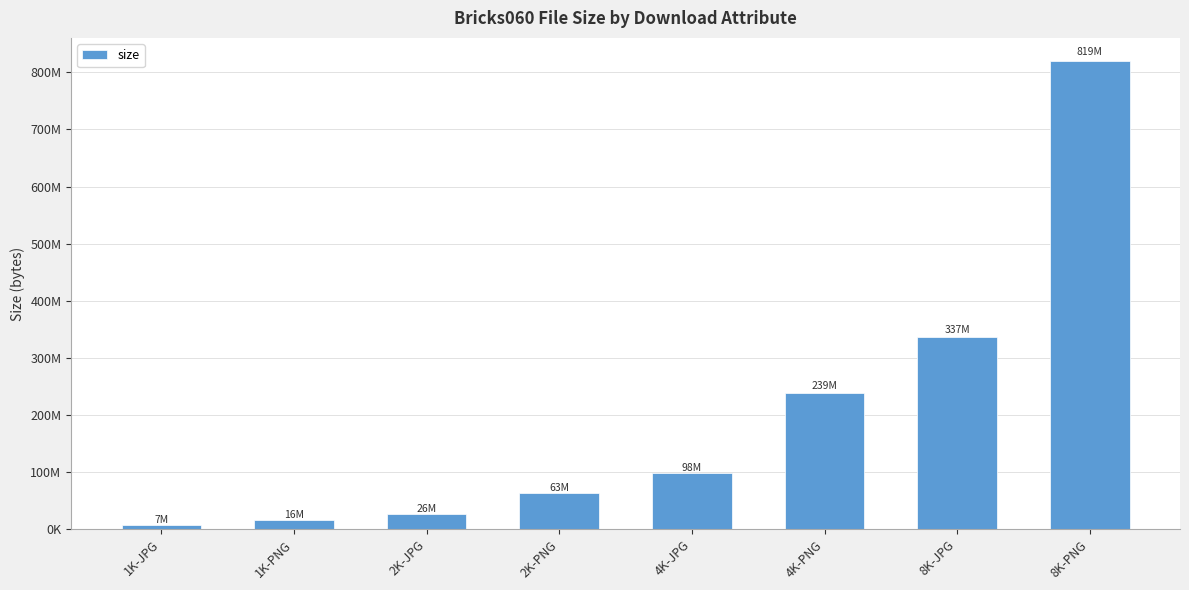

Where does the data first go above 98123787?

4K-PNG